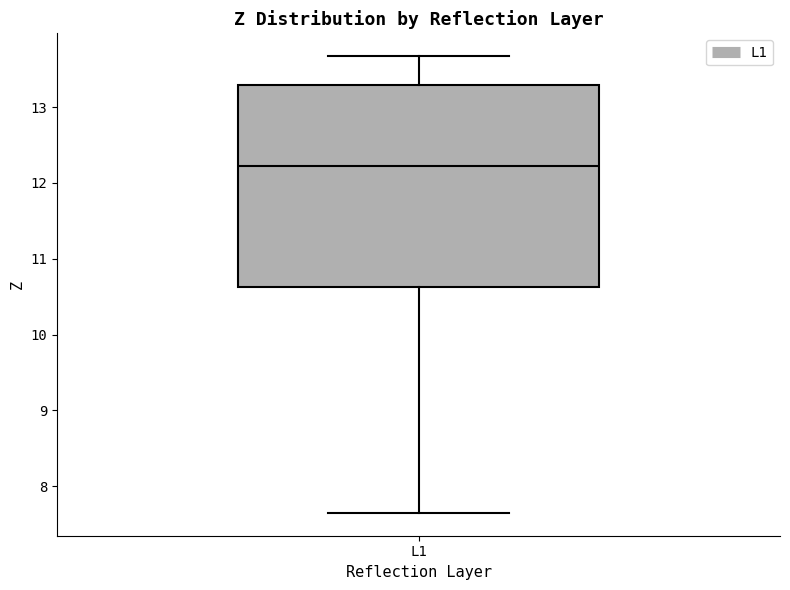

Where does the lower whisker of the box for L1 end on the y-axis? The values are not printed on the chart, so give them approximately, as read against the axis.

7.6